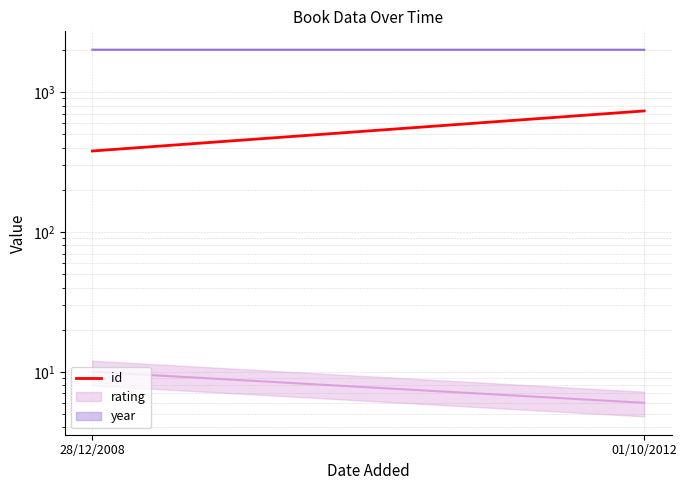

What is the ratio of the value at 28/12/2008 to the value at 01/10/2012?

0.5